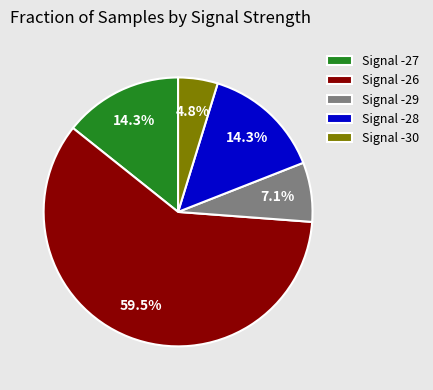

Is the sum of Signal -29 and Signal -30 greater than half?

No